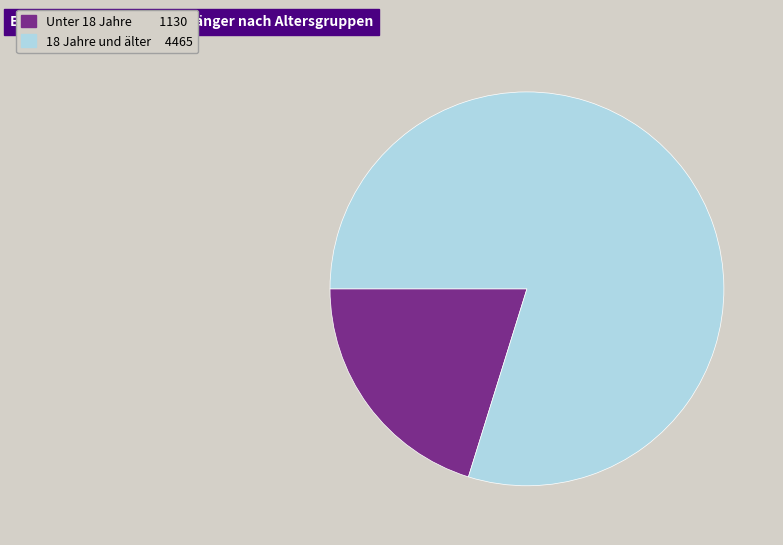

Is there a majority slice in this chart?

Yes